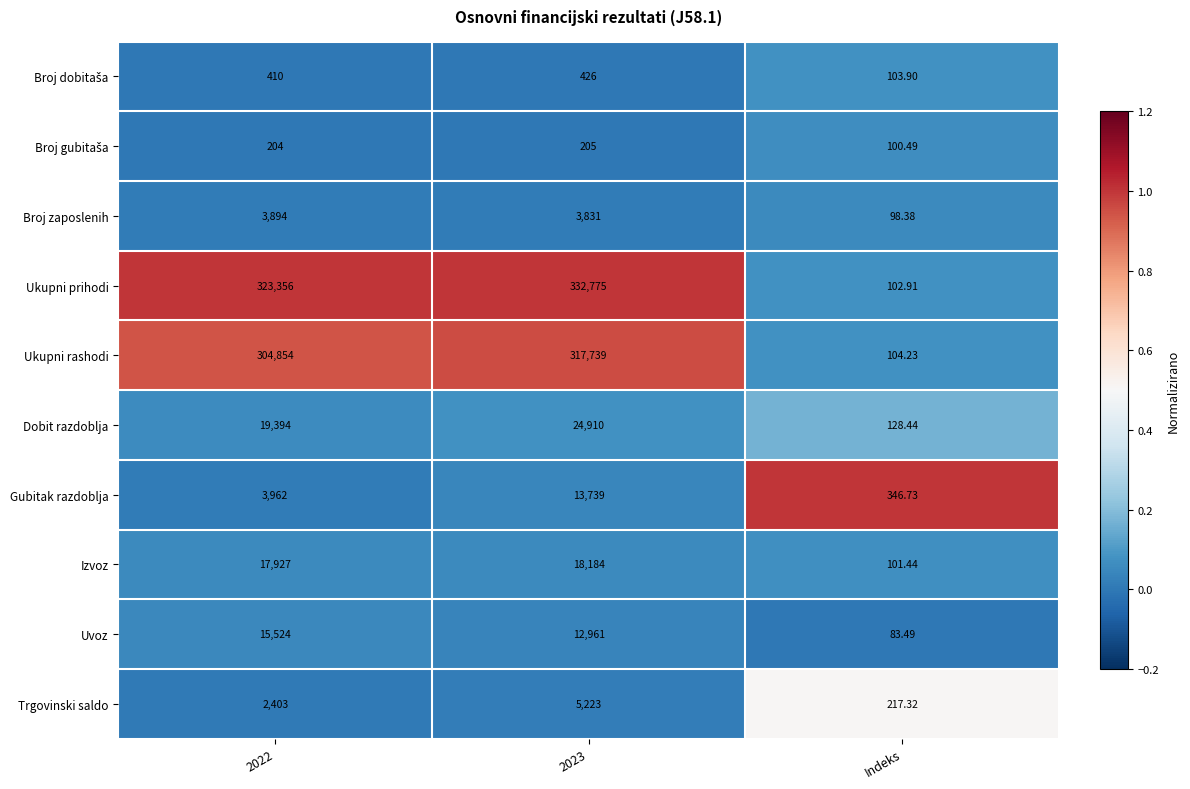

Which series has the largest total across all categories?

Ukupni prihodi